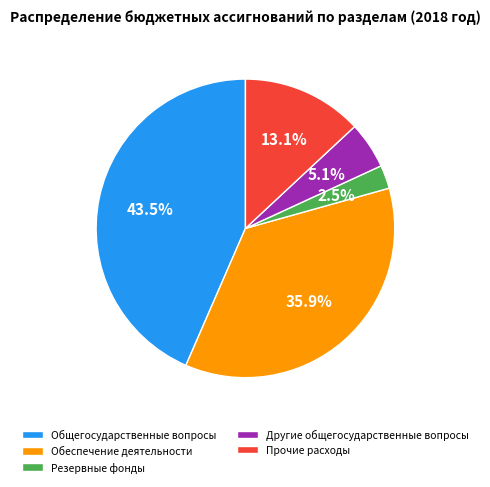

To the nearest percent, what is the average slice percentage?

20%